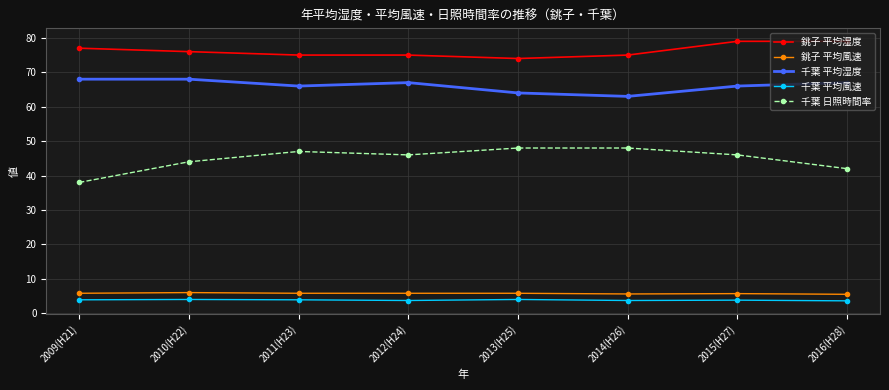

What is the maximum value for 千葉 平均風速?

4.0